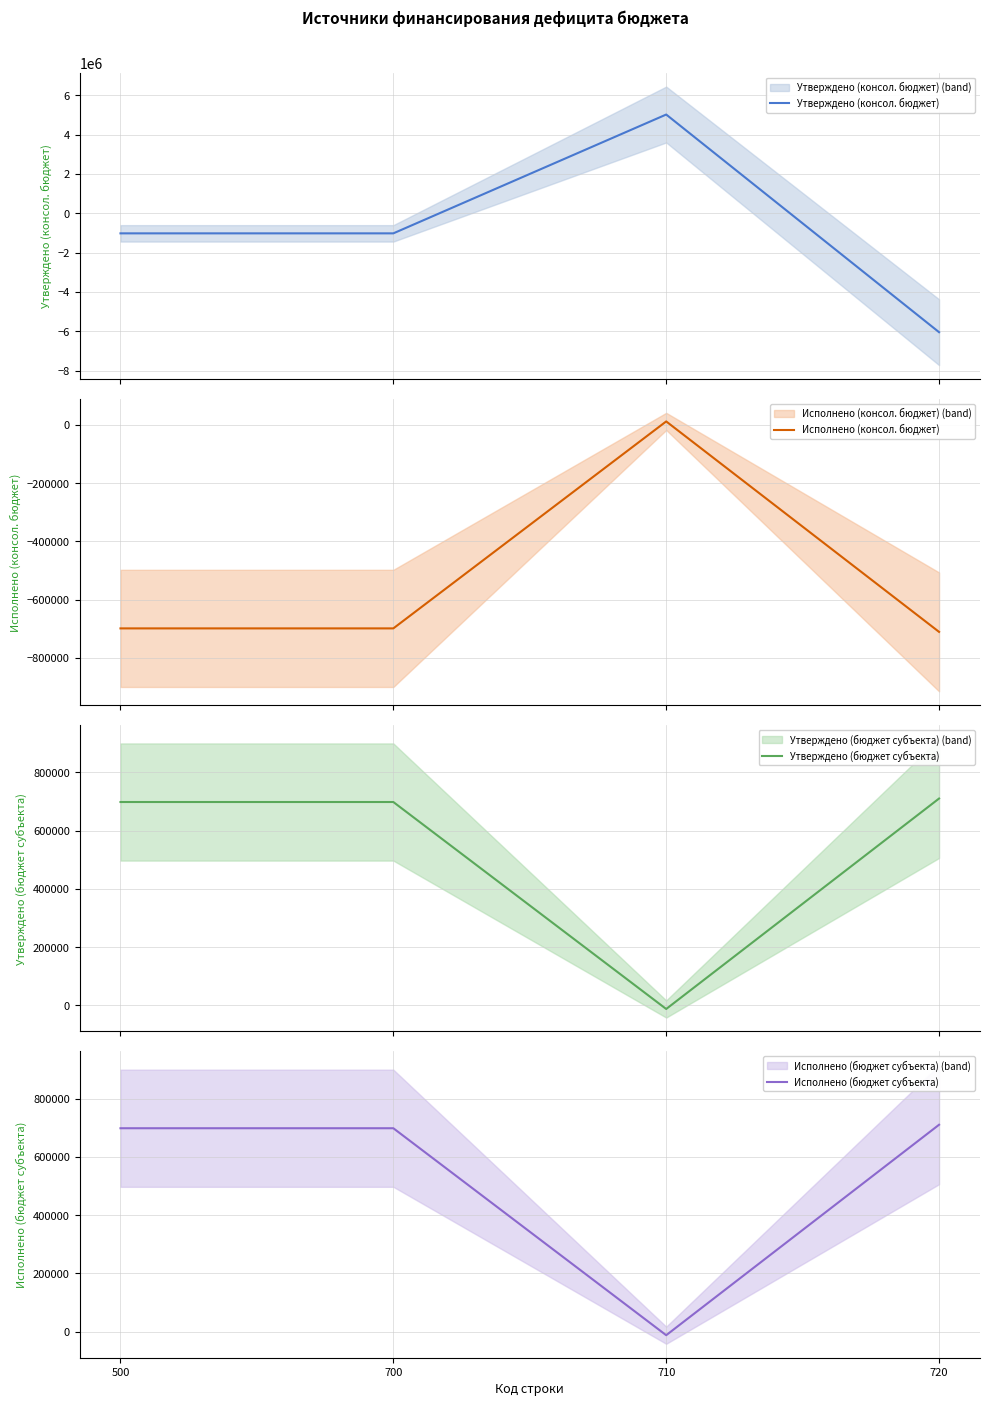

How many interior local peaks does the Утверждено (консол. бюджет) series have?

1